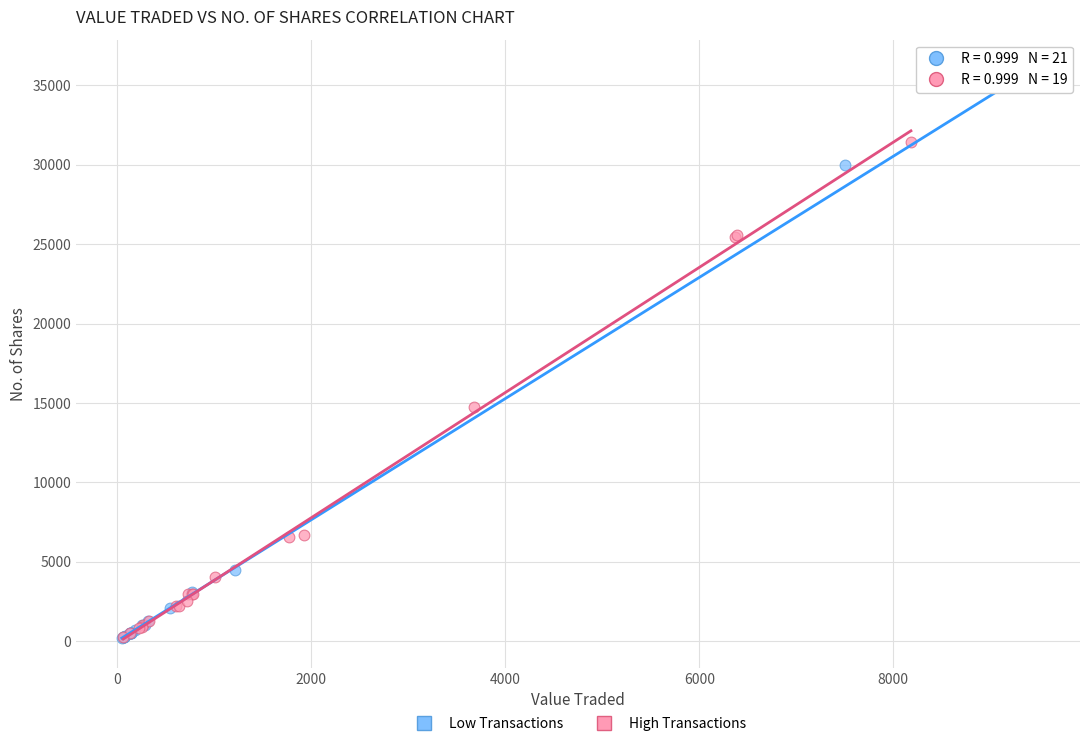

What are all the series names shown in the legend?

Low Transactions, High Transactions